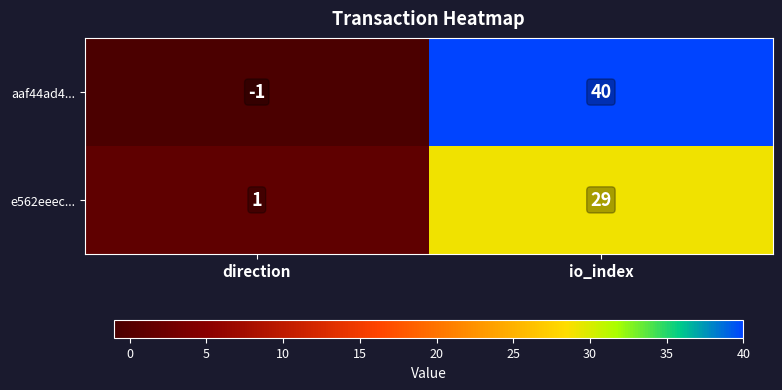

Rank the series by their average value, from highest to lowest.

aaf44ad4..., e562eeec...